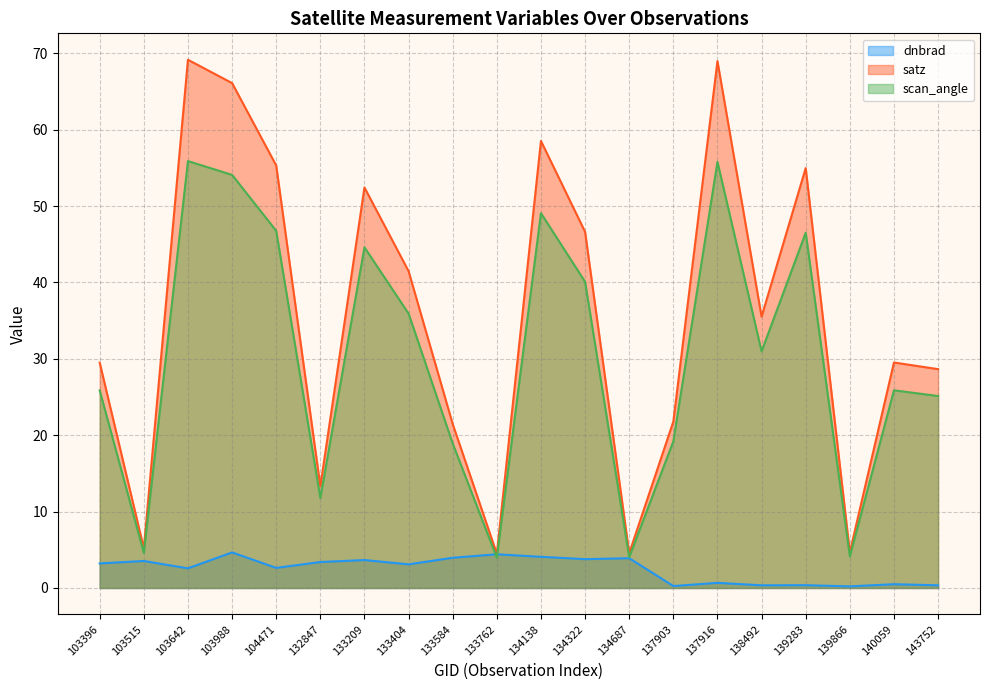

Rank the series by their average value, from highest to lowest.

satz, scan_angle, dnbrad